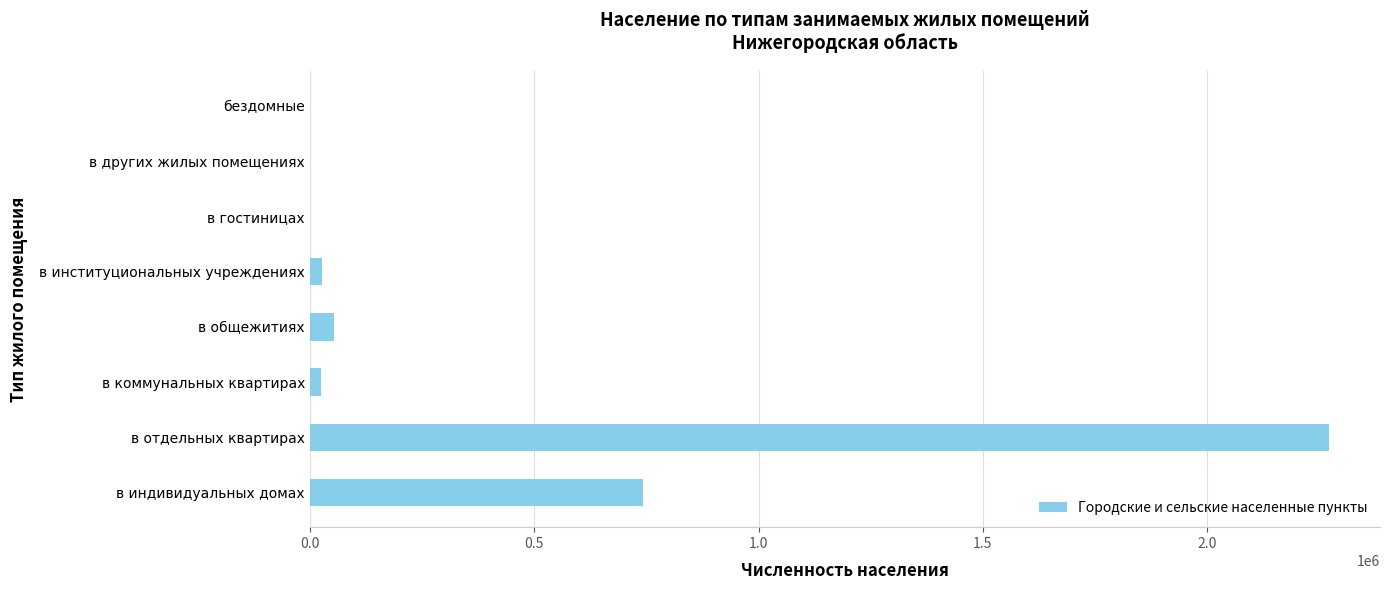

Count the number of data series in this chart.

1